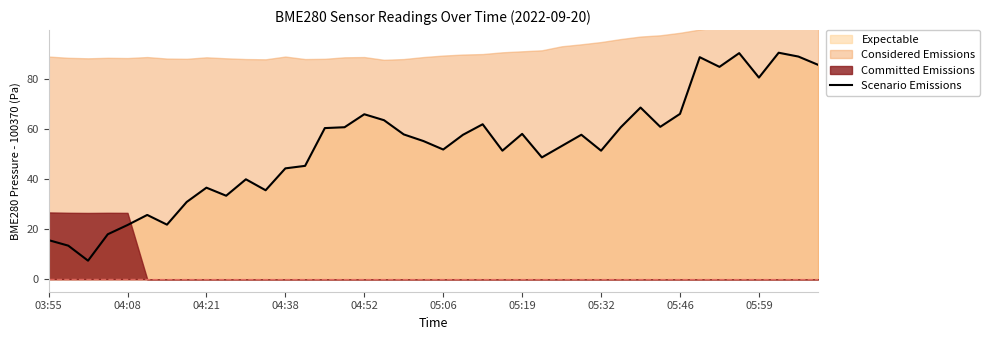

What is the maximum value for Scenario Emissions?

90.5